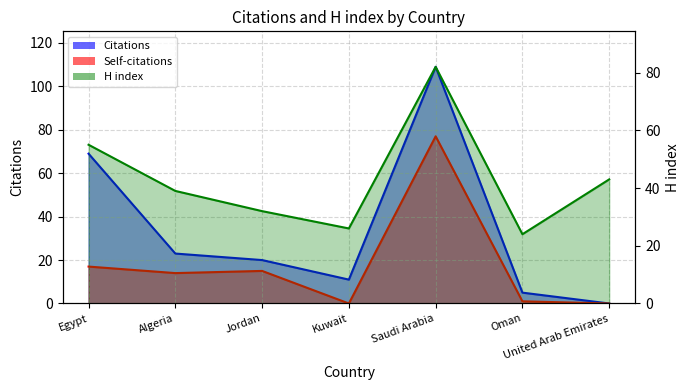

What is the sum of all Citations values?

237